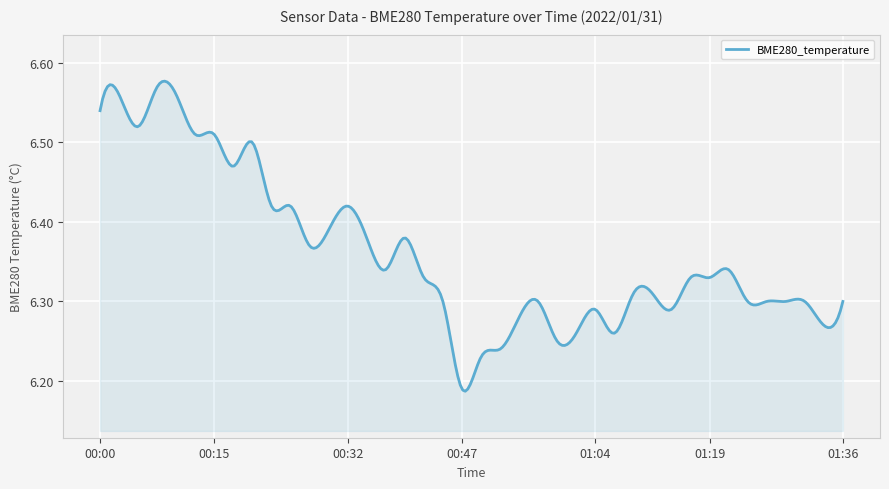

What is the difference between the maximum and minimum values?

0.4